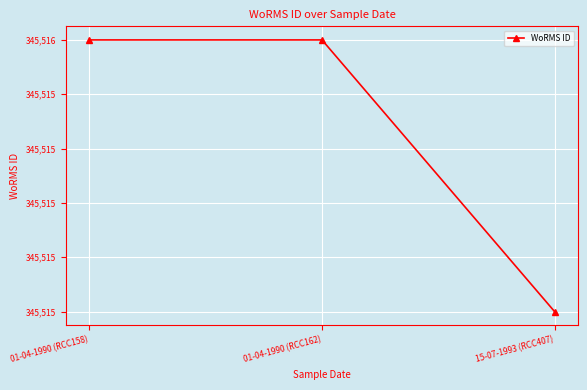

What is the change in value from 01-04-1990 (RCC162) to 15-07-1993 (RCC407)?

-1